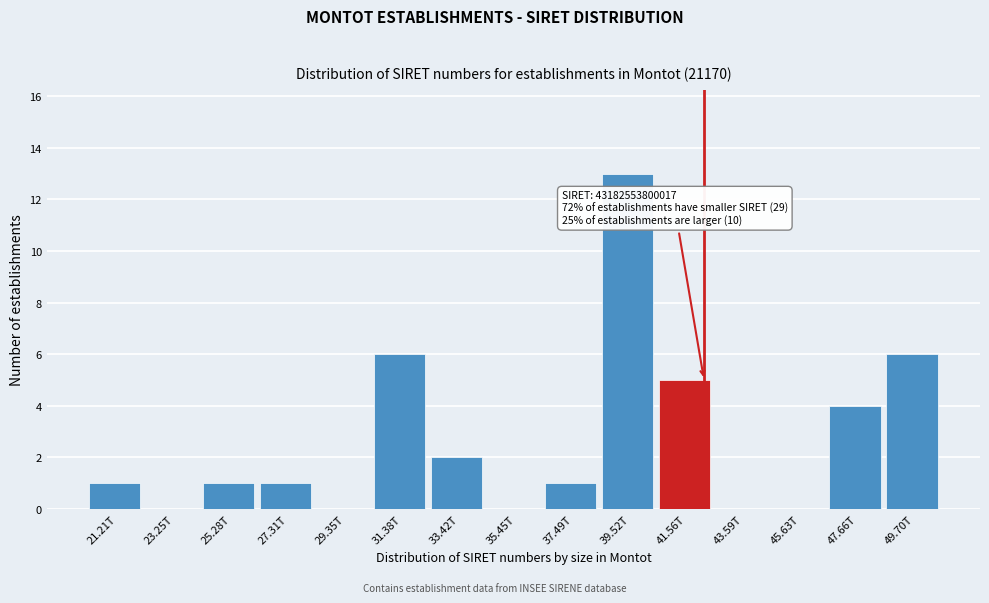

Reading left to right, what are all the values shown in this chart?

21.21T=1	23.25T=0	25.28T=1	27.31T=1	29.35T=0	31.38T=6	33.42T=2	35.45T=0	37.49T=1	39.52T=13	41.56T=5	43.59T=0	45.63T=0	47.66T=4	49.70T=6